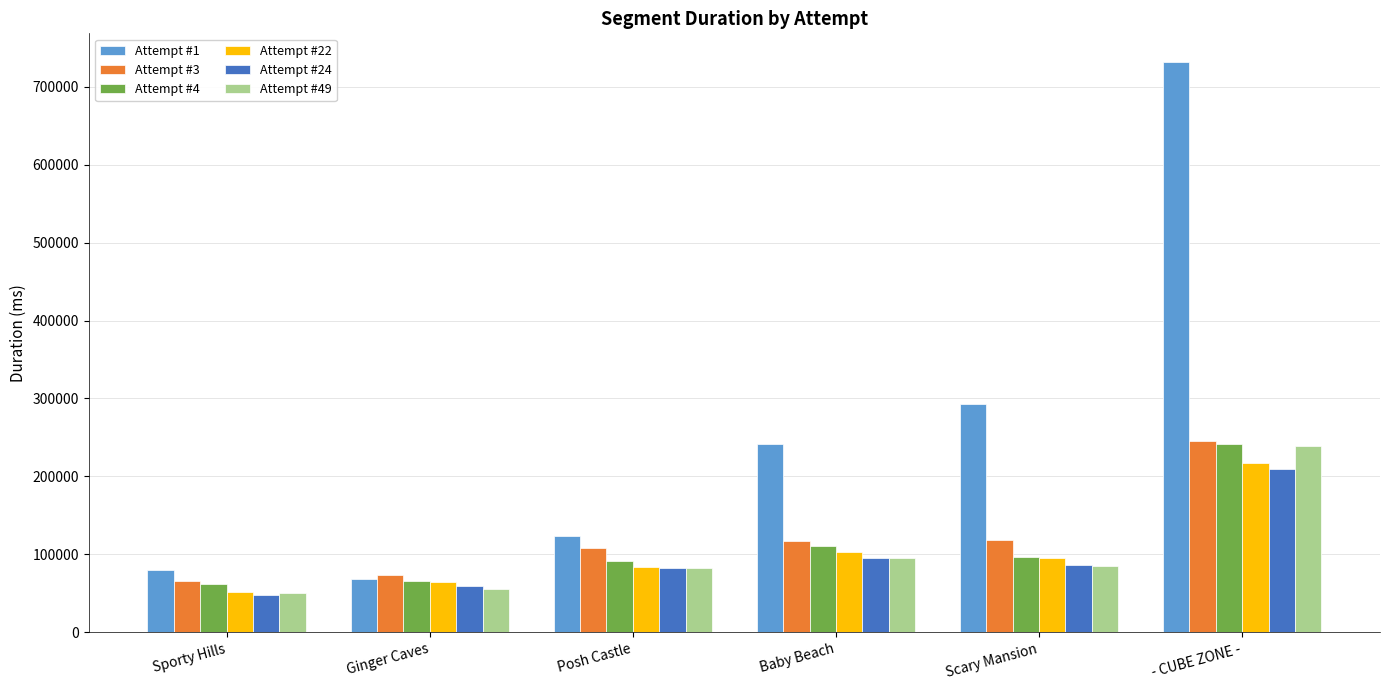

How many groups of bars are there?

6